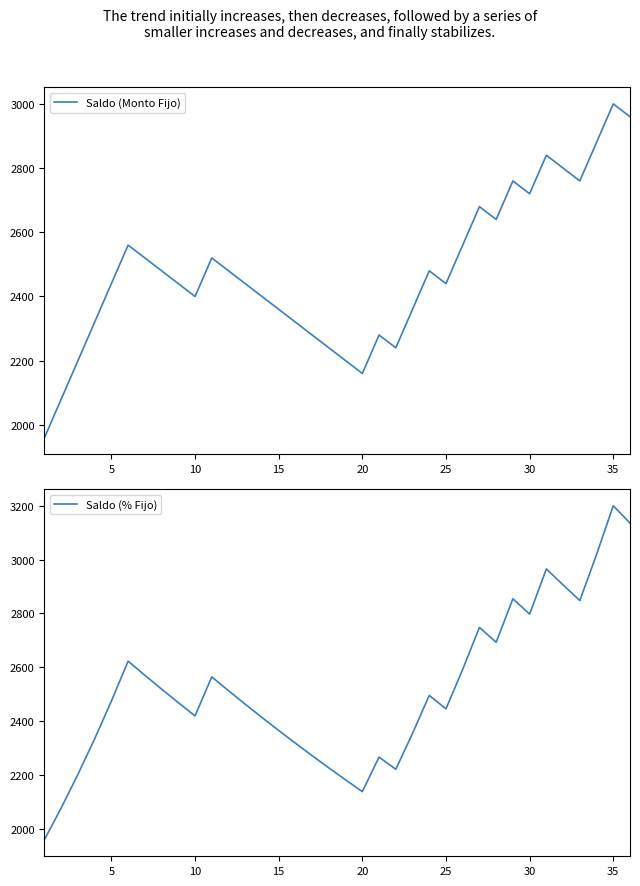

Reading left to right, what are all the values shown in this chart?

Saldo (Monto Fijo): 1960.0	2080.0	2200.0	2320.0	2440.0	2560.0	2520.0	2480.0	2440.0	2400.0	2520.0	2480.0	2440.0	2400.0	2360.0	2320.0	2280.0	2240.0	2200.0	2160.0	2280.0	2240.0	2360.0	2480.0	2440.0	2560.0	2680.0	2640.0	2760.0	2720.0	2840.0	2800.0	2760.0	2880.0	3000.0	2960.0
Saldo (% Fijo): 1960.0	2077.6	2202.3	2334.4	2474.5	2622.9	2570.5	2519.1	2468.7	2419.3	2564.5	2513.2	2462.9	2413.6	2365.4	2318.1	2271.7	2226.3	2181.7	2138.1	2266.4	2221.1	2354.3	2495.6	2445.7	2592.4	2748.0	2693.0	2854.6	2797.5	2965.3	2906.0	2847.9	3018.8	3199.9	3135.9